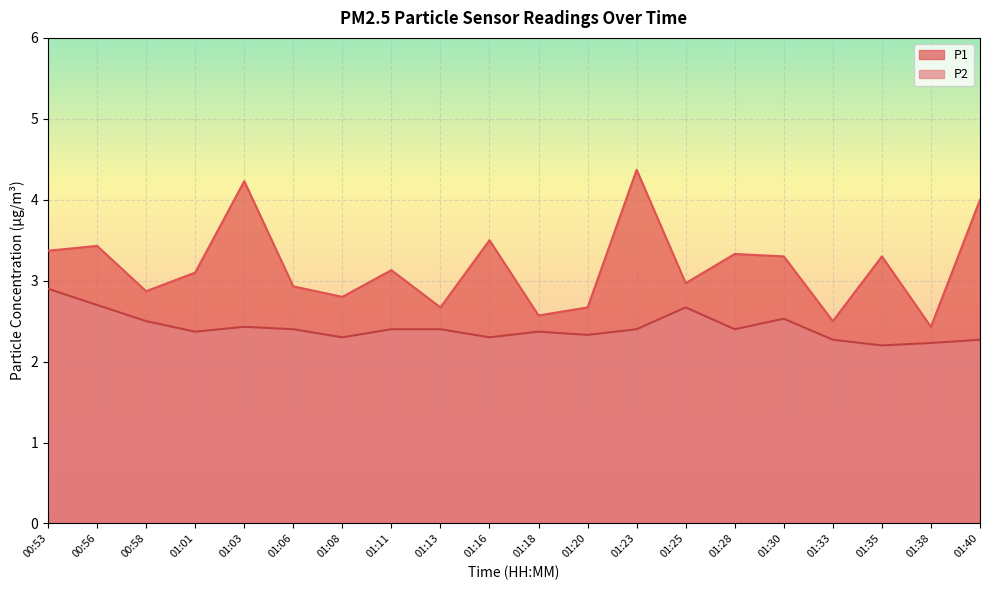

How many lines are shown in the chart?

2